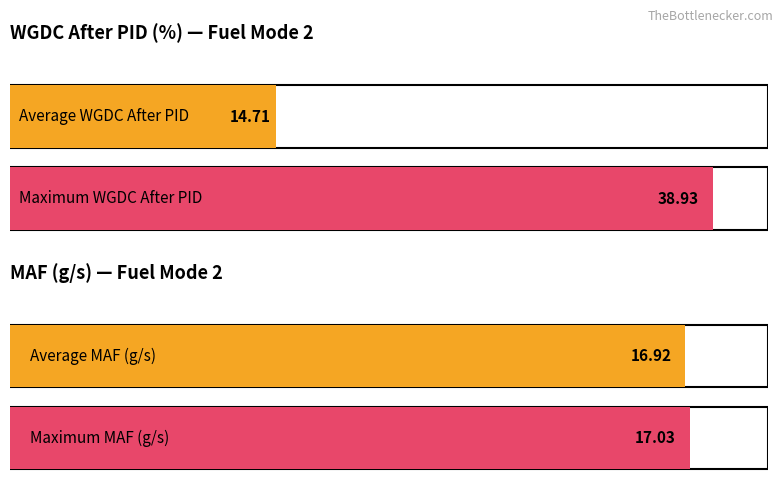

What value does the MAF (g/s) series have at 2?

16.9